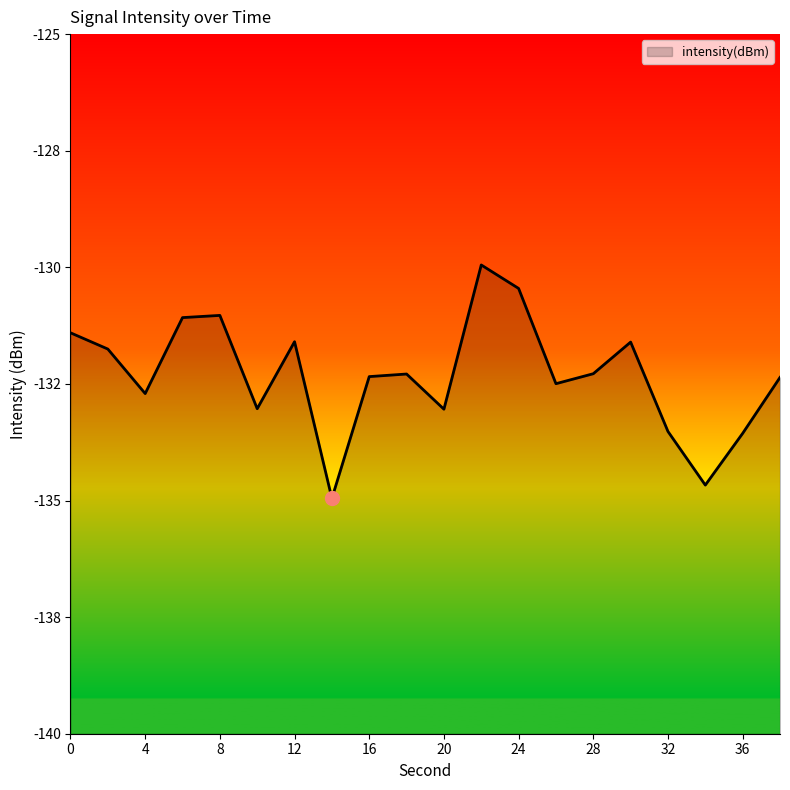

Rank the categories by value from highest to lowest.

22, 24, 8, 6, 0, 12, 30, 2, 28, 18, 16, 38, 26, 4, 10, 20, 32, 36, 34, 14